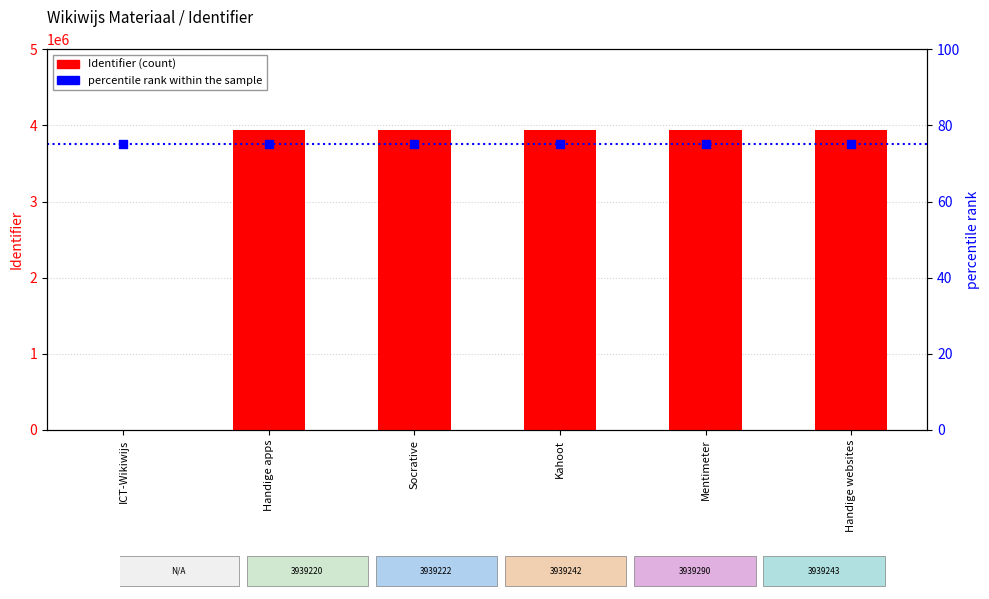

At which category is the sum across all series the highest?

Mentimeter